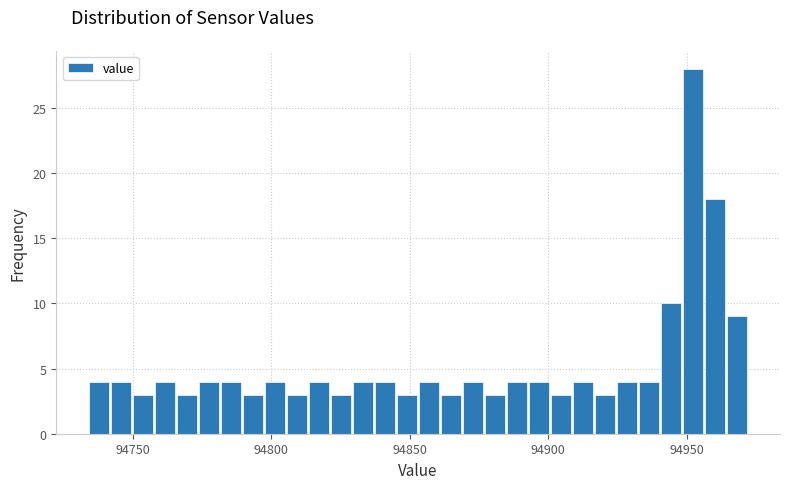

Around what value on the x-axis is the tallest bar? Give the approximate position of its centre, as read against the axis.

94950